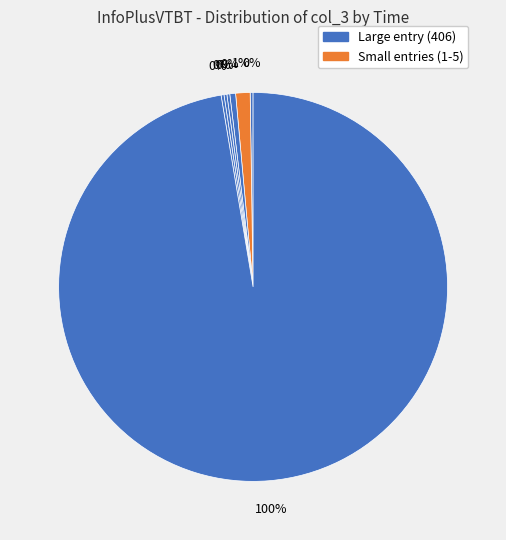

Is it true that 06:00 is 13% of the pie?

False